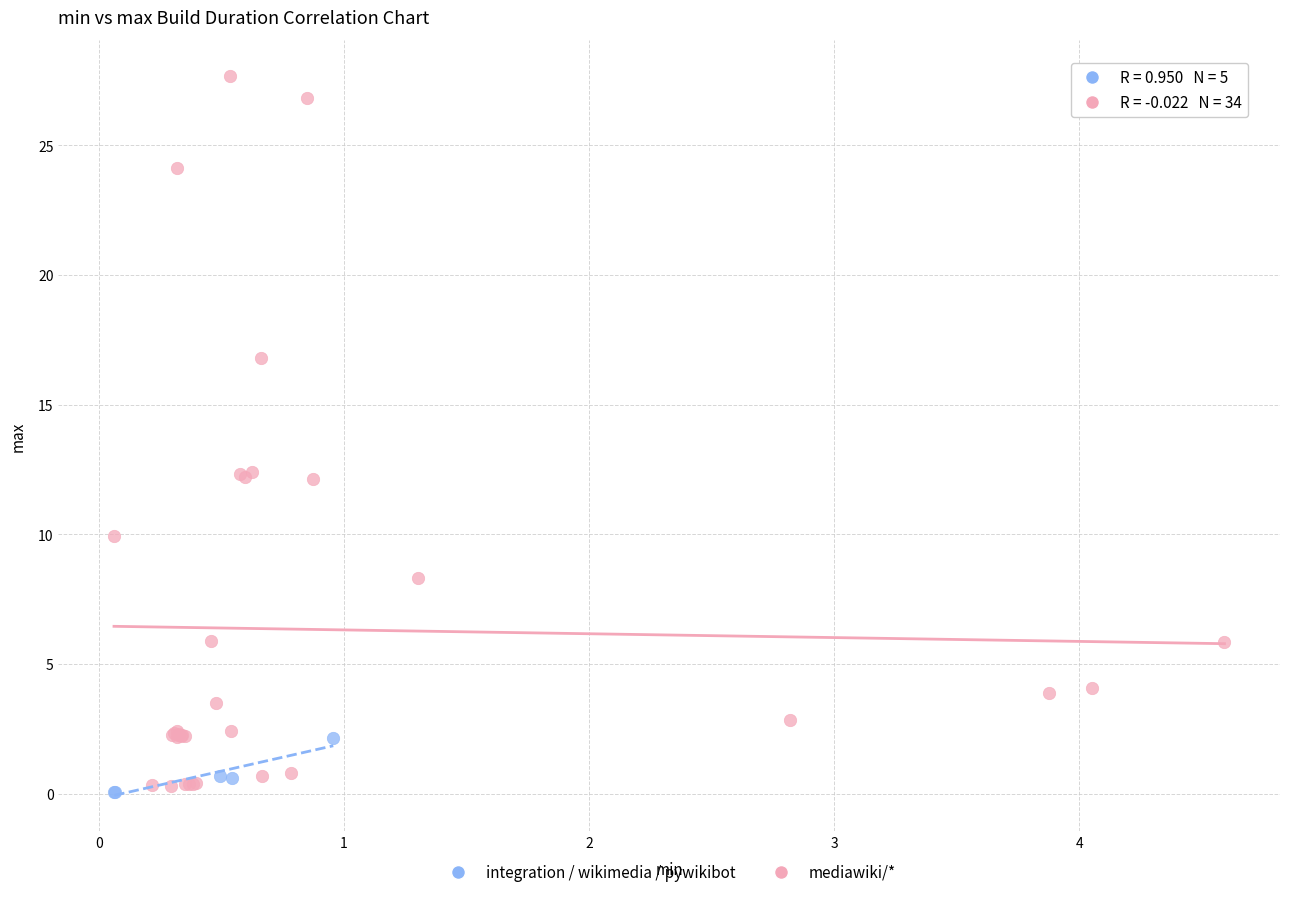

Which series has the largest Y range (max minus min)?

mediawiki/*